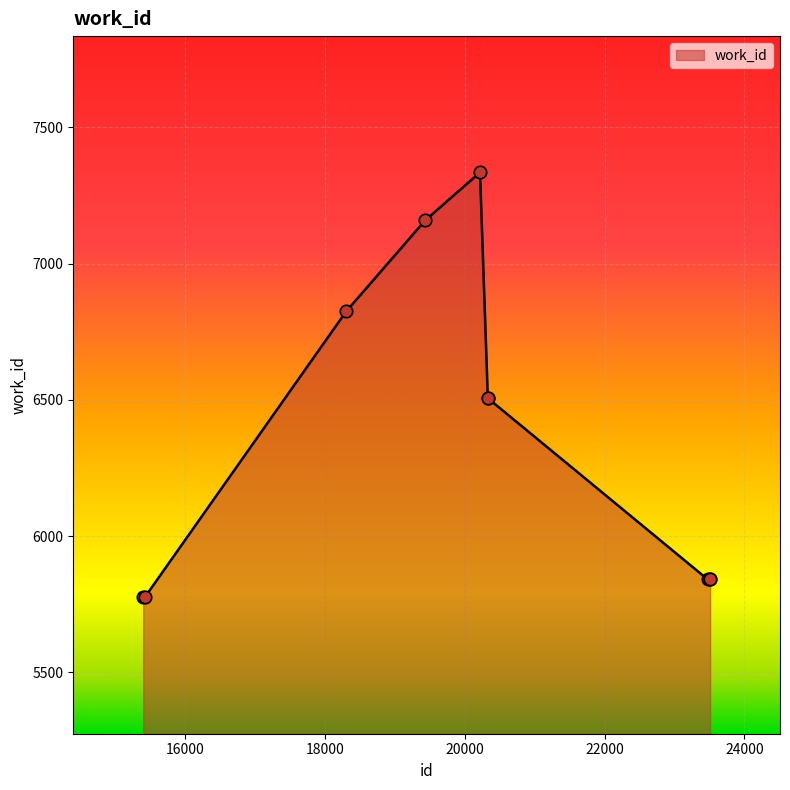

What is the smallest value displayed?

5775